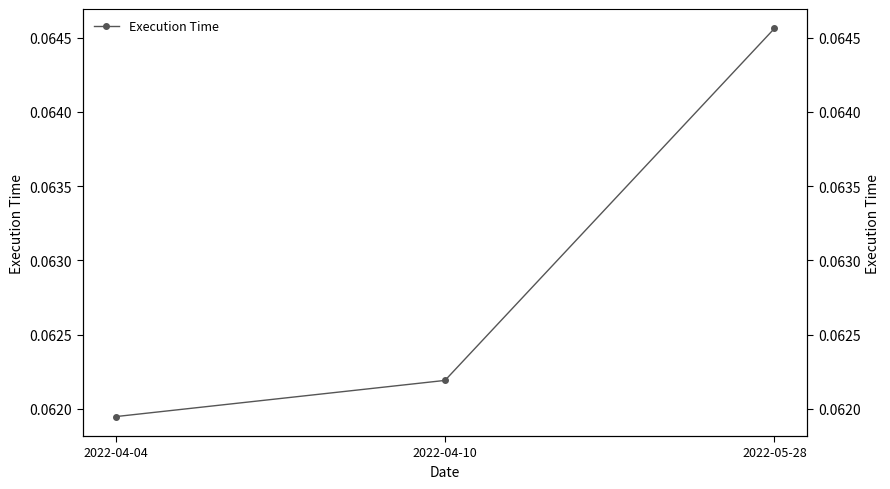

Count the values in the range 0 to 1.

3